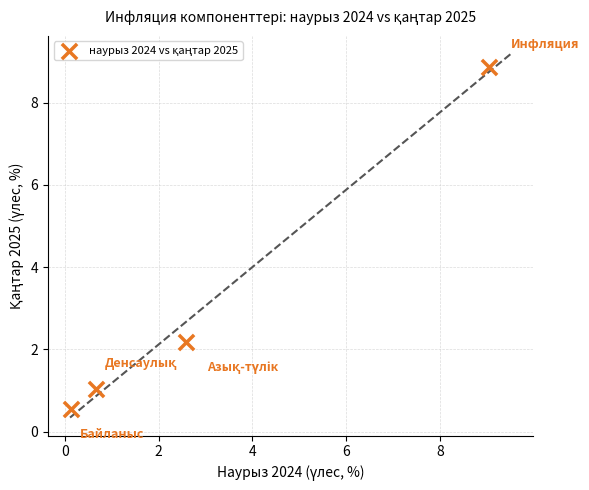

What is the range of X values (max minus min)?

8.9